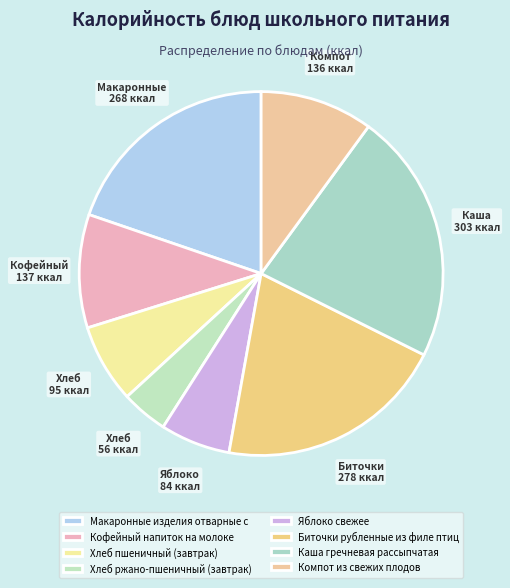

Does Каша гречневая рассыпчатая represent more than half of the total?

No